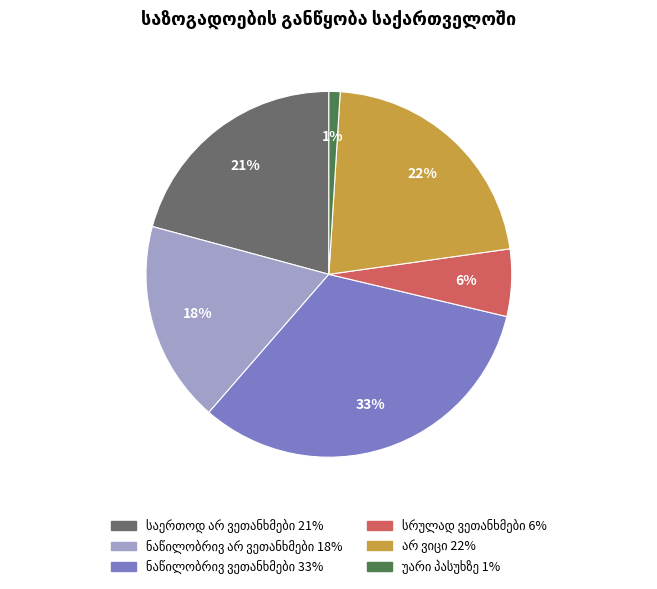

Does any single category account for the majority?

No